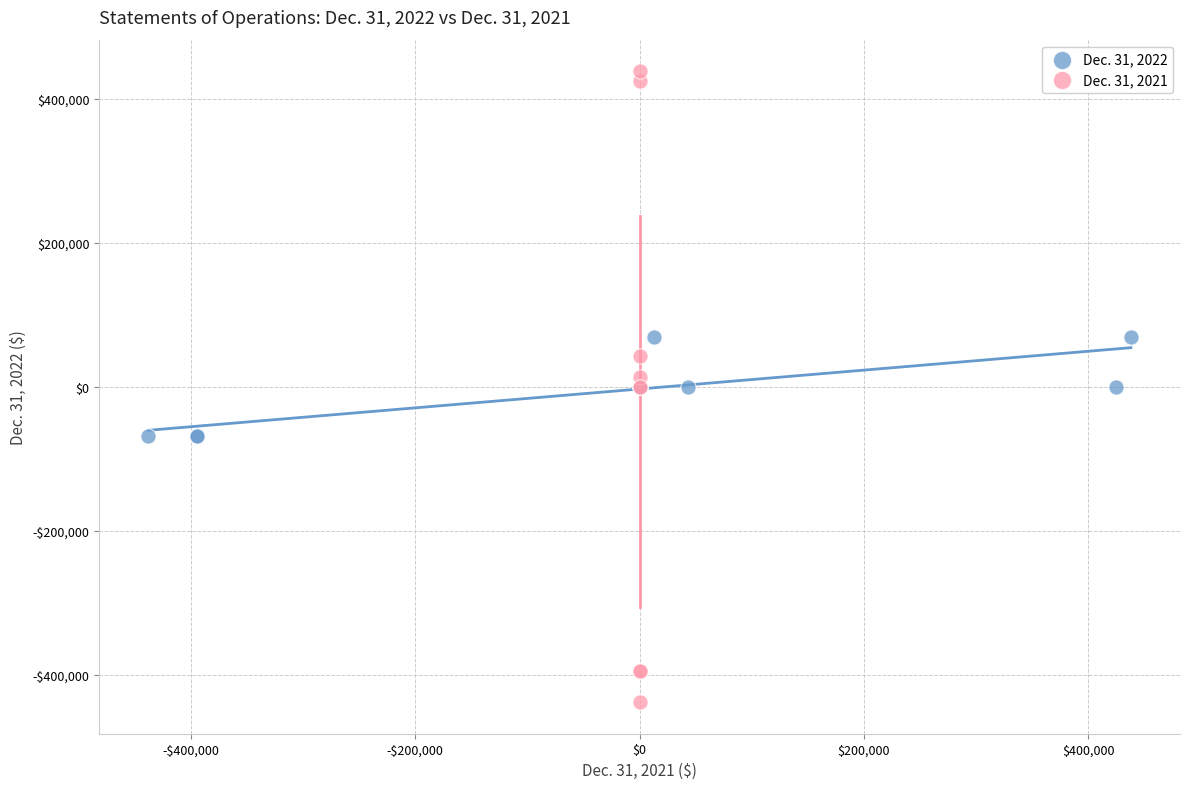

What are all the series names shown in the legend?

Dec. 31, 2022, Dec. 31, 2021